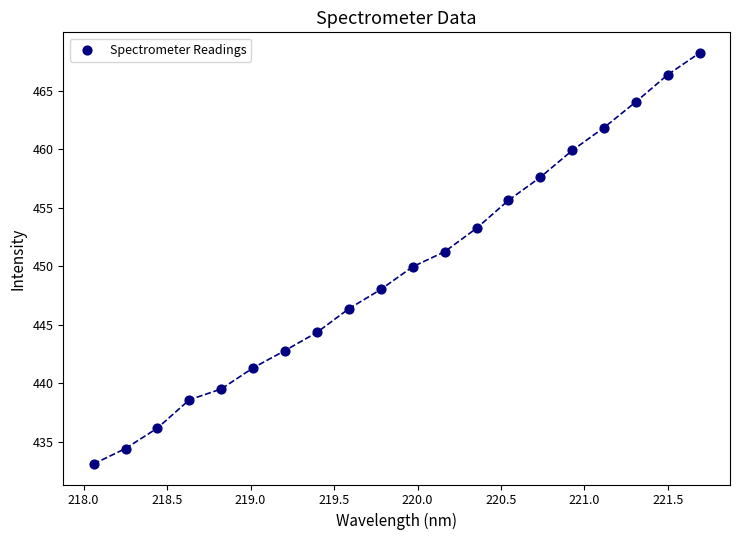

What is the range of X values (max minus min)?

3.6